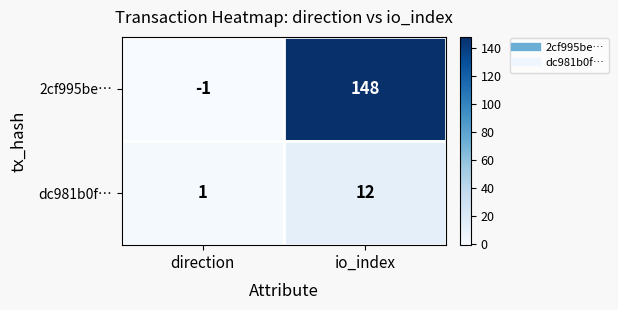

Which series changed the most between direction and io_index?

2cf995be…